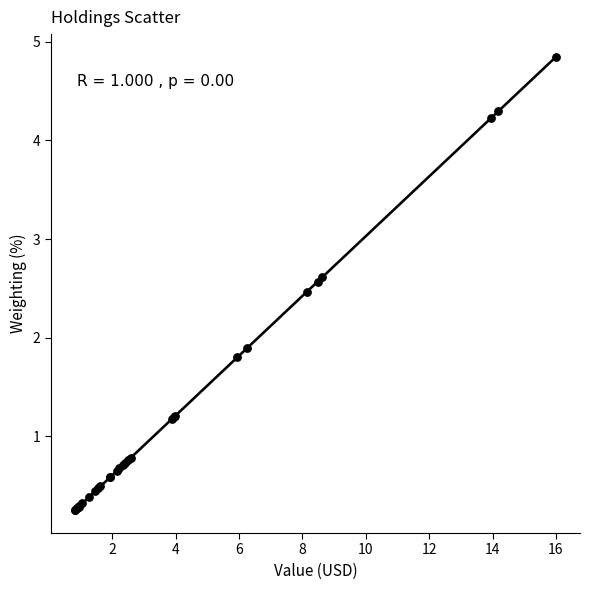

What Y value in the scatter plot is closest to 2?

1.9